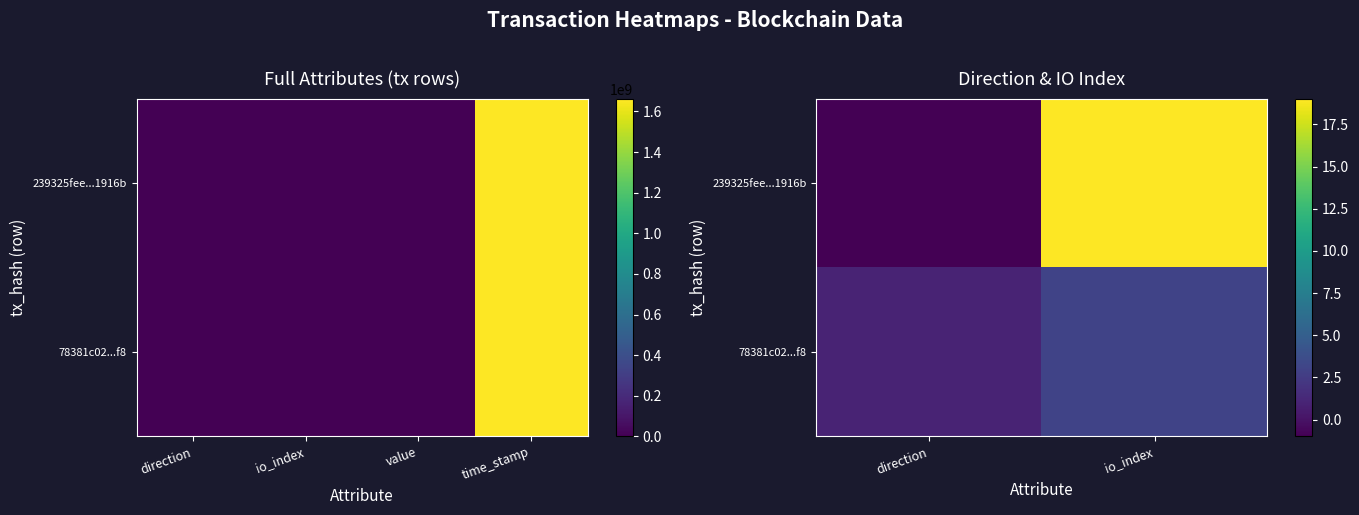

List the labels in order of 78381c02...f8 value, largest first.

io_index, direction